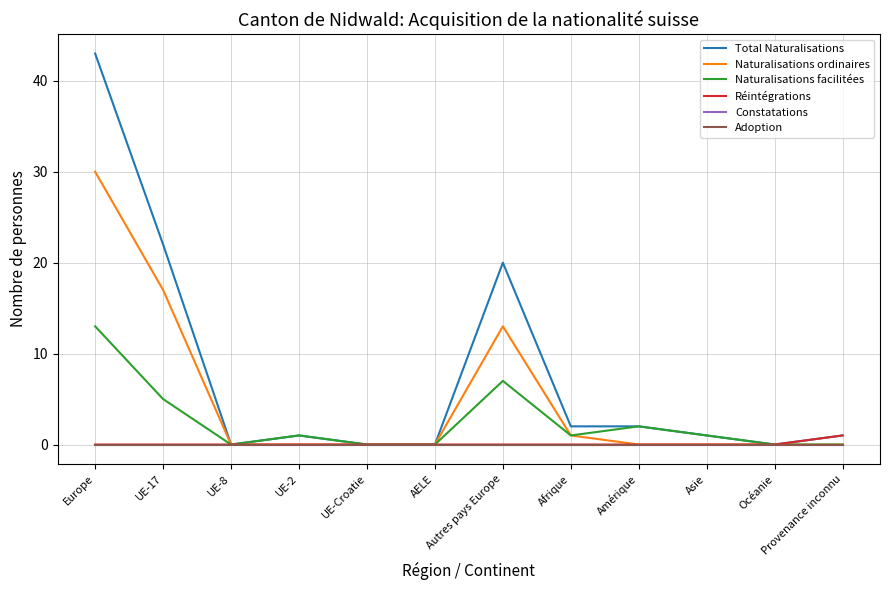

Does the chart have visible grid lines?

Yes